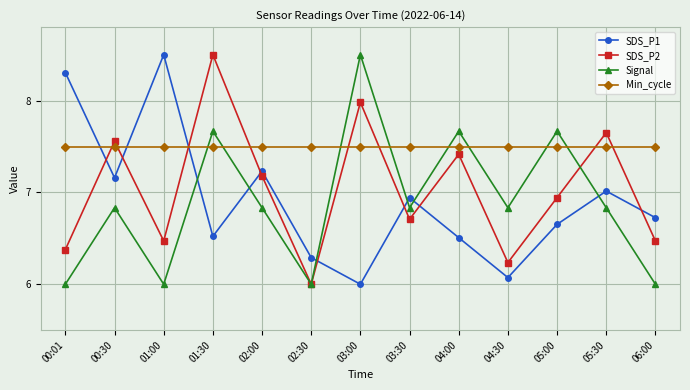

How many interior local peaks does the SDS_P2 series have?

5